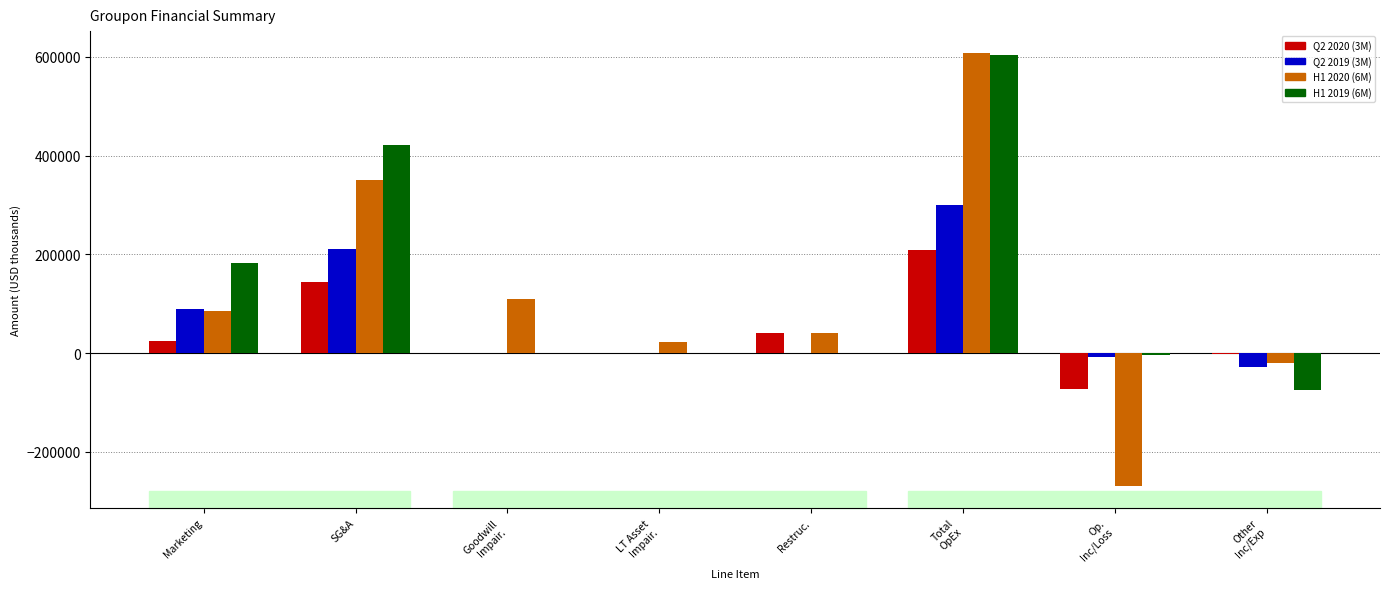

What is the maximum value shown in the chart?

608447